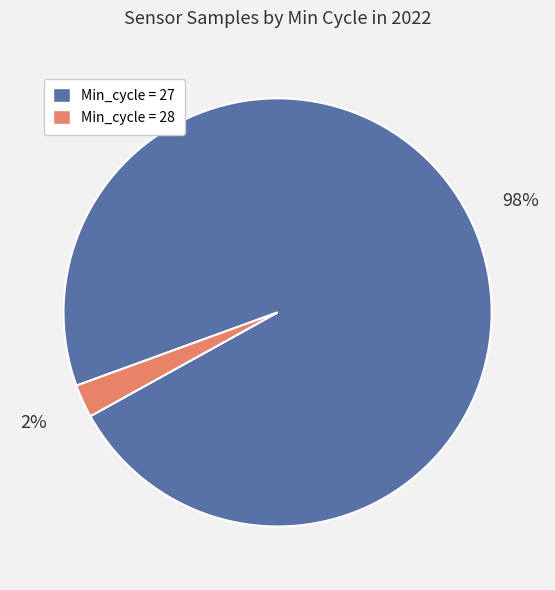

To the nearest percent, what is the average slice percentage?

50%